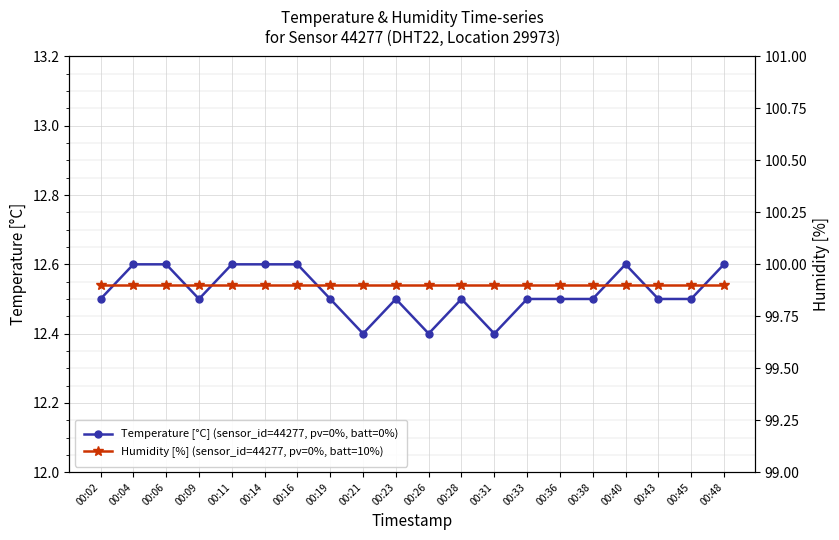

Which series changed the most between 00:21 and 00:28?

Temperature [°C] (sensor_id=44277, pv=0%, batt=0%)